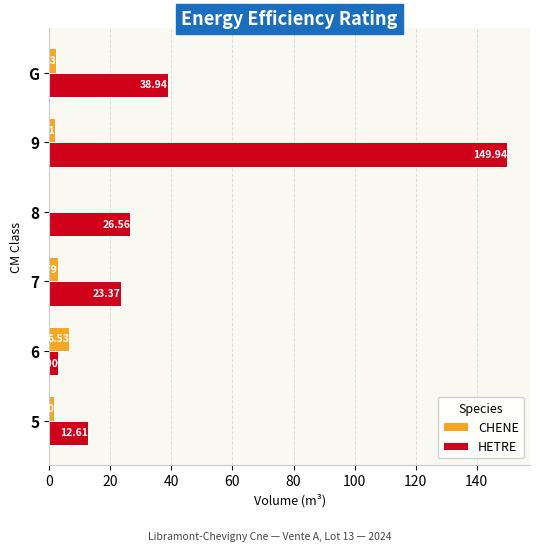

What is the total value across all series at 7?

26.2